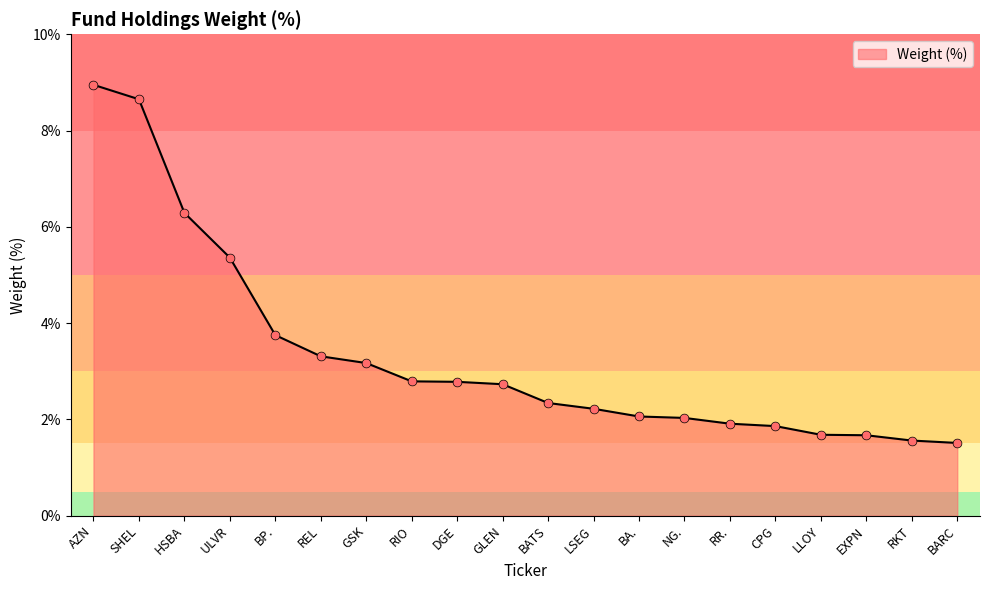

Which has a higher value, SHEL or REL?

SHEL